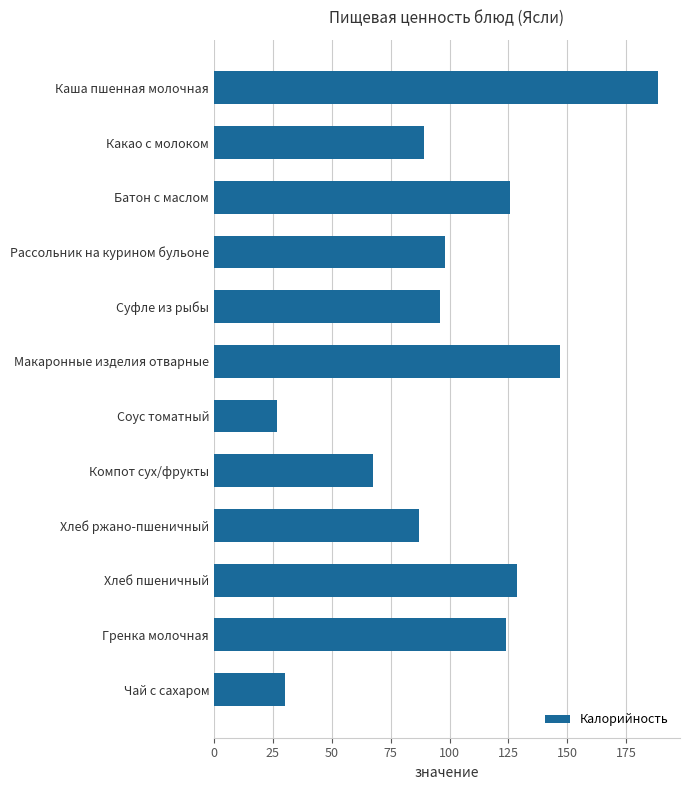

Reading bottom to top, list all the values displayed in this chart.

Чай с сахаром=30.0	Гренка молочная=124.0	Хлеб пшеничный=128.7	Хлеб ржано-пшеничный=87.0	Компот сух/фрукты=67.5	Соус томатный=26.8	Макаронные изделия отварные=146.8	Суфле из рыбы=96.0	Рассольник на курином бульоне=98.0	Батон с маслом=125.6	Какао с молоком=89.1	Каша пшенная молочная=188.4